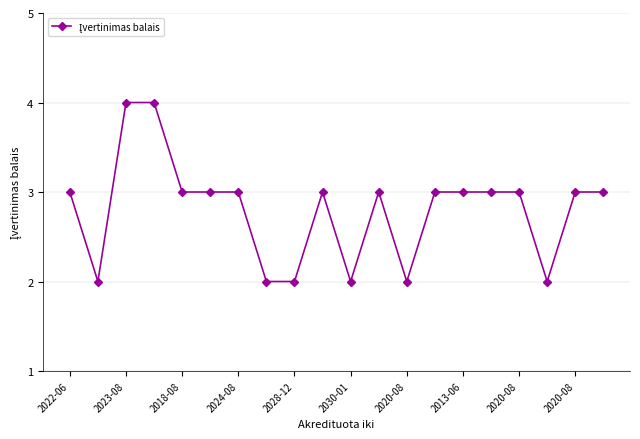

True or false: there are more than 1 points higher than both neighbors.

True